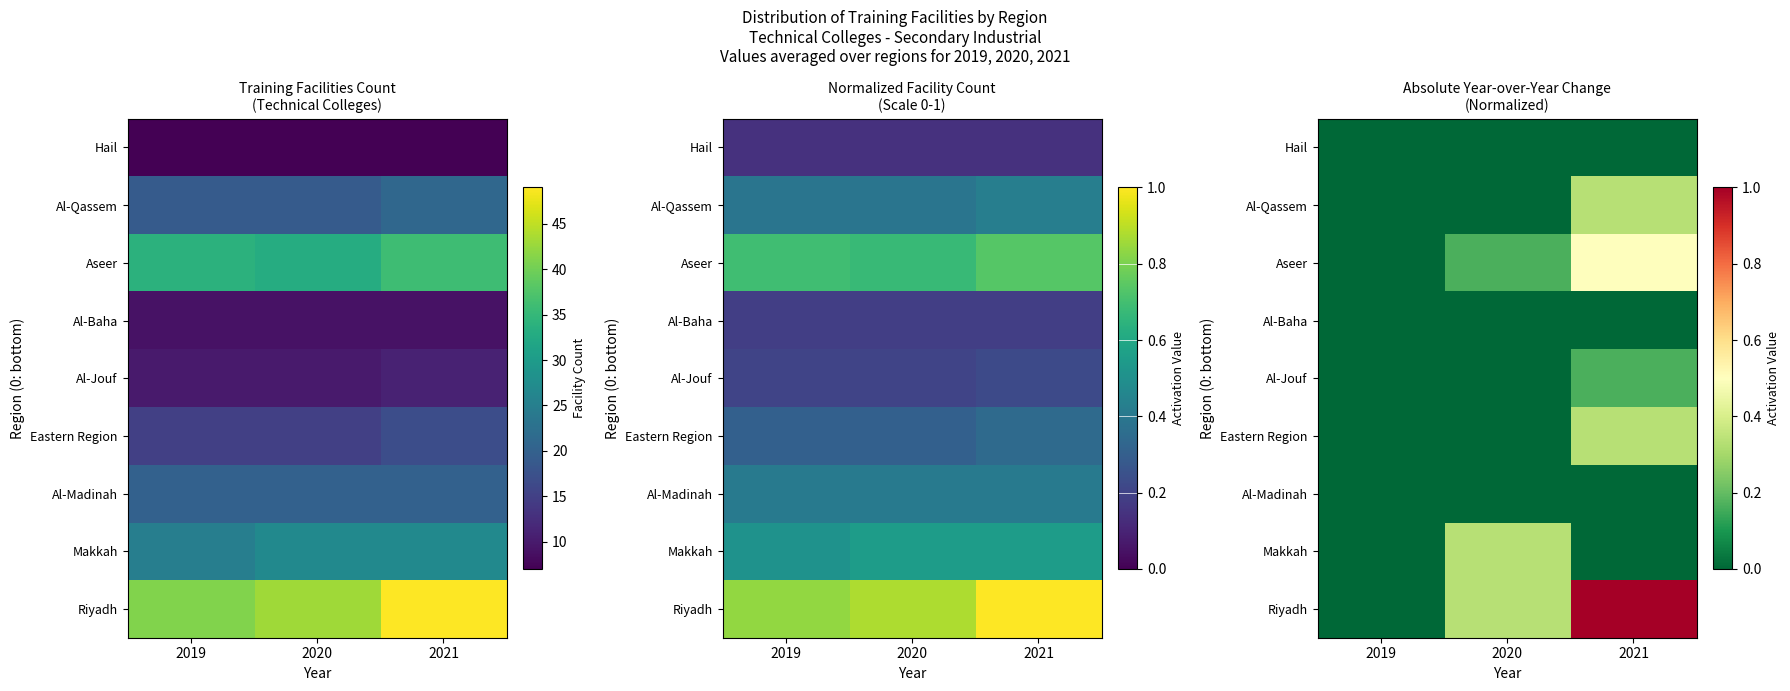

Is it true that Al-Jouf equals 0.2 at 2021?

True